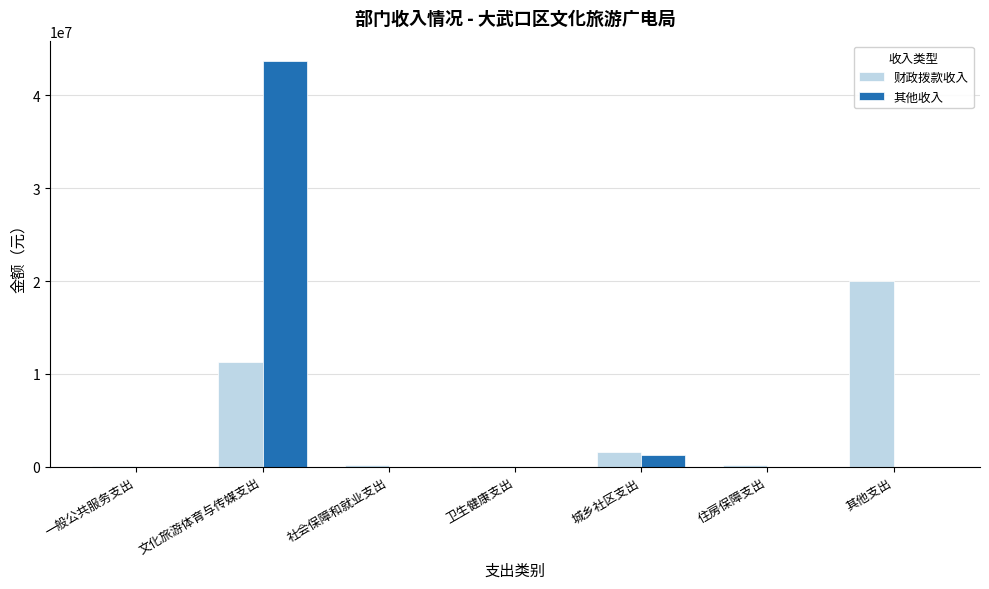

At which label is 财政拨款收入 closest to 10021500?

文化旅游体育与传媒支出